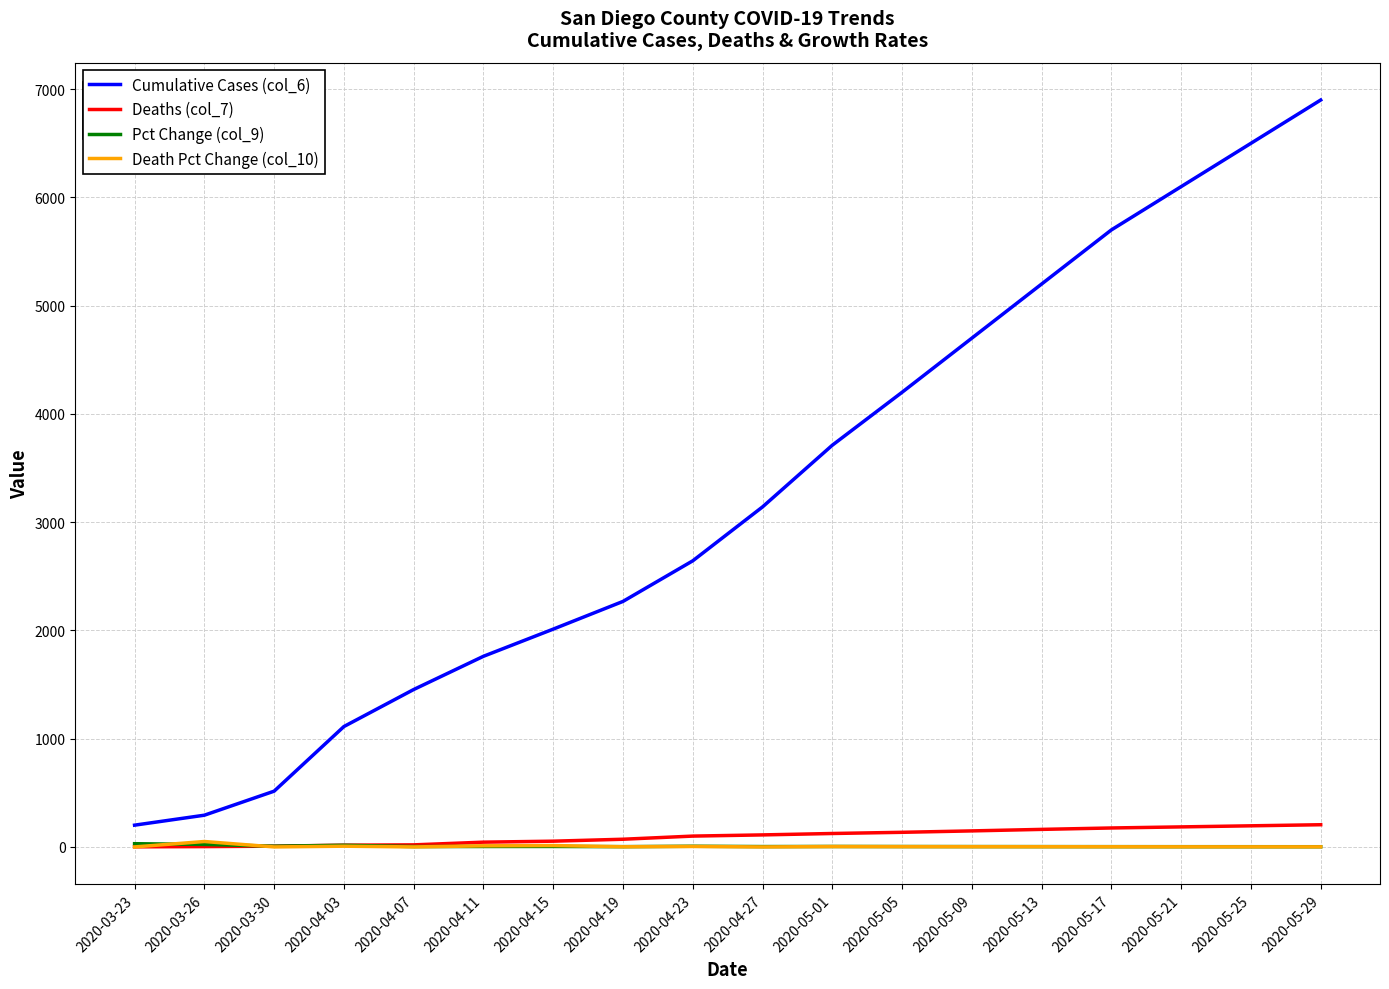

What is the average value of the Pct Change (col_9) series?

6.7